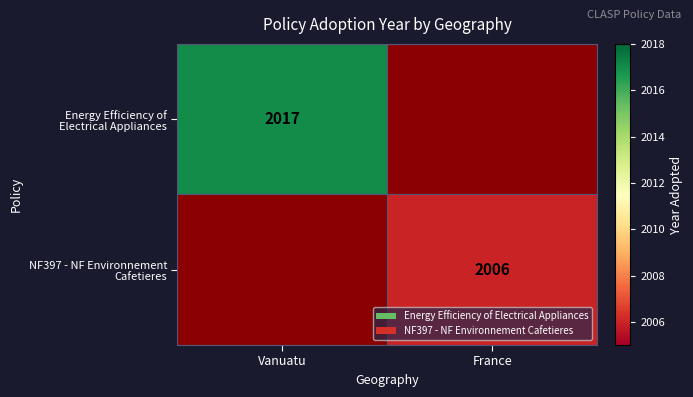

The NF397 - NF Environnement Cafetieres series shows 2006.0 at France. True or false?

True